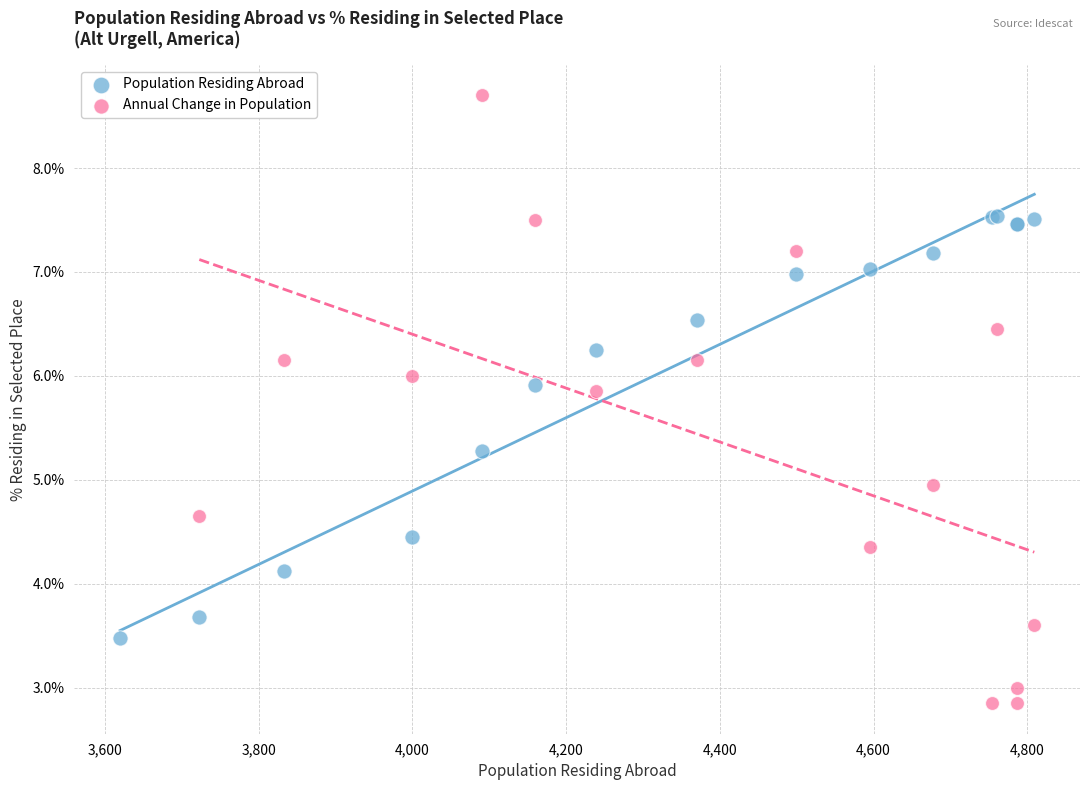

Which series reaches the minimum Y coordinate?

Annual Change in Population